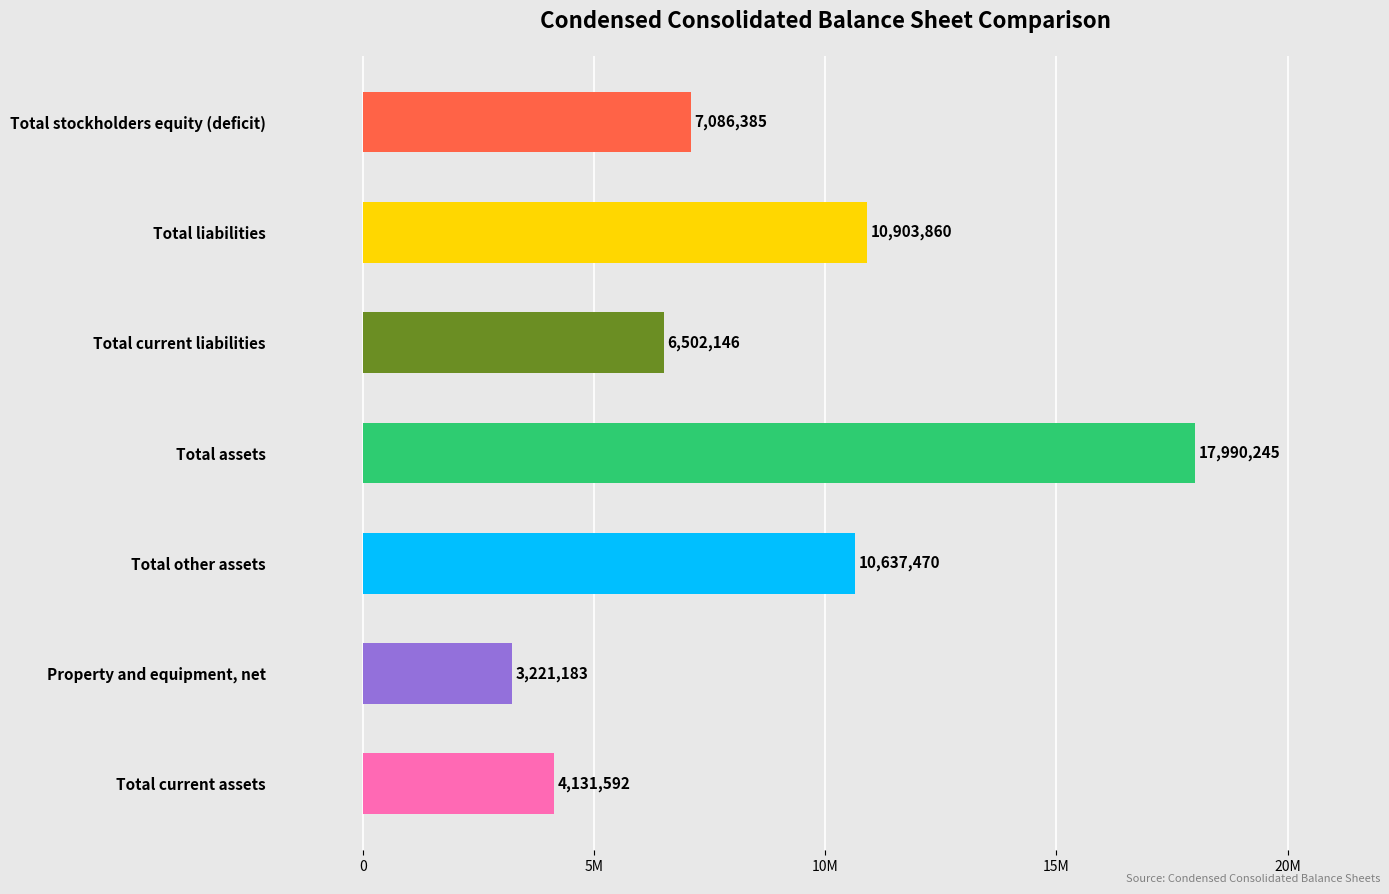

Does the chart contain any negative values?

No